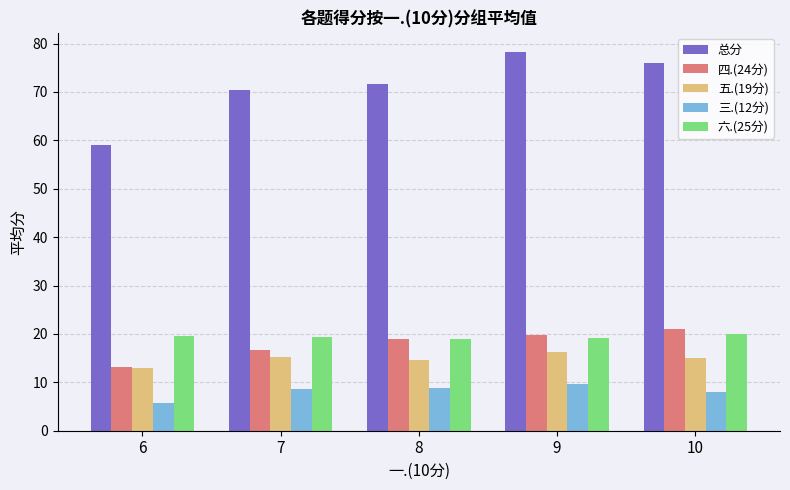

The 总分 series shows 70.4 at 7. True or false?

True